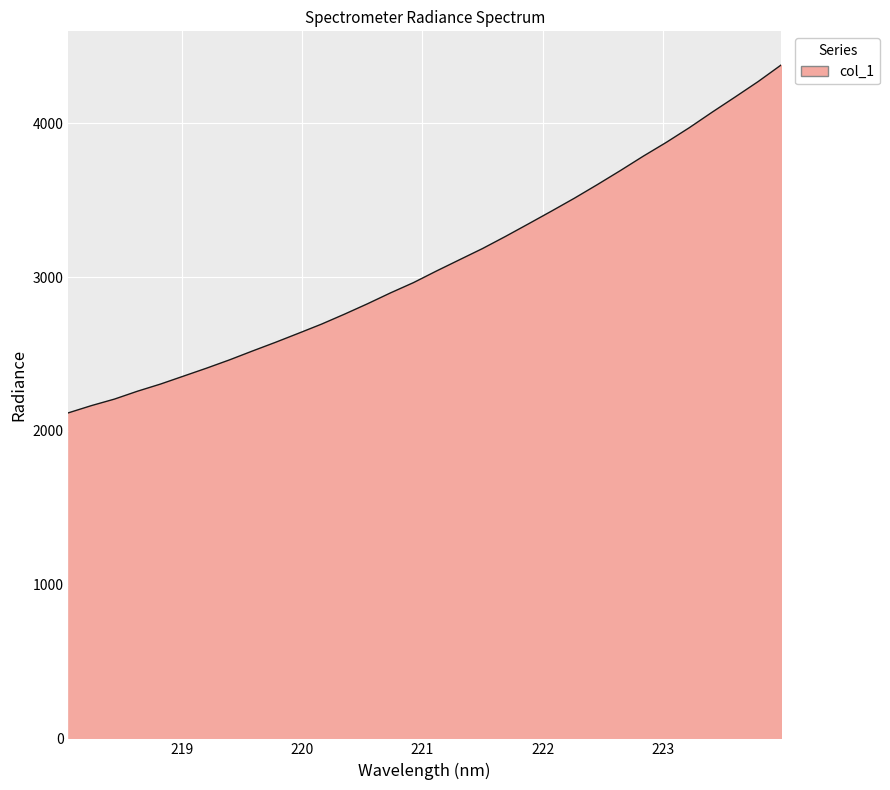

What is the smallest value displayed?

2117.7